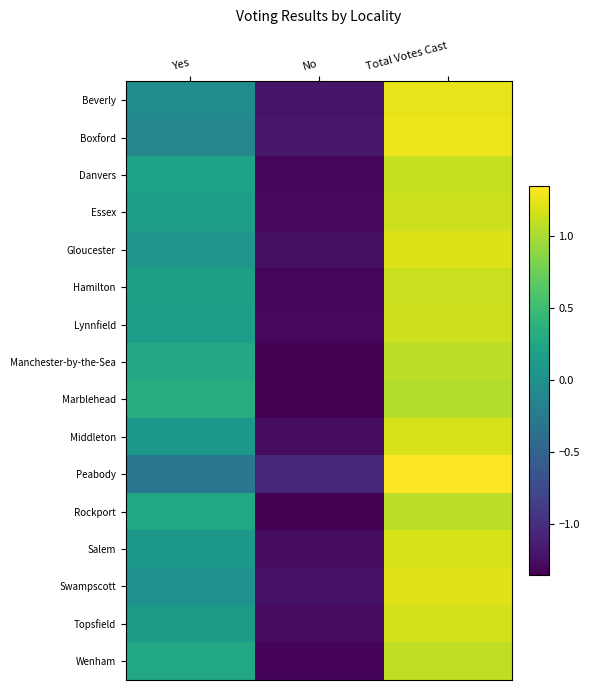

At which category does the chart reach its peak across all series?

Total Votes Cast